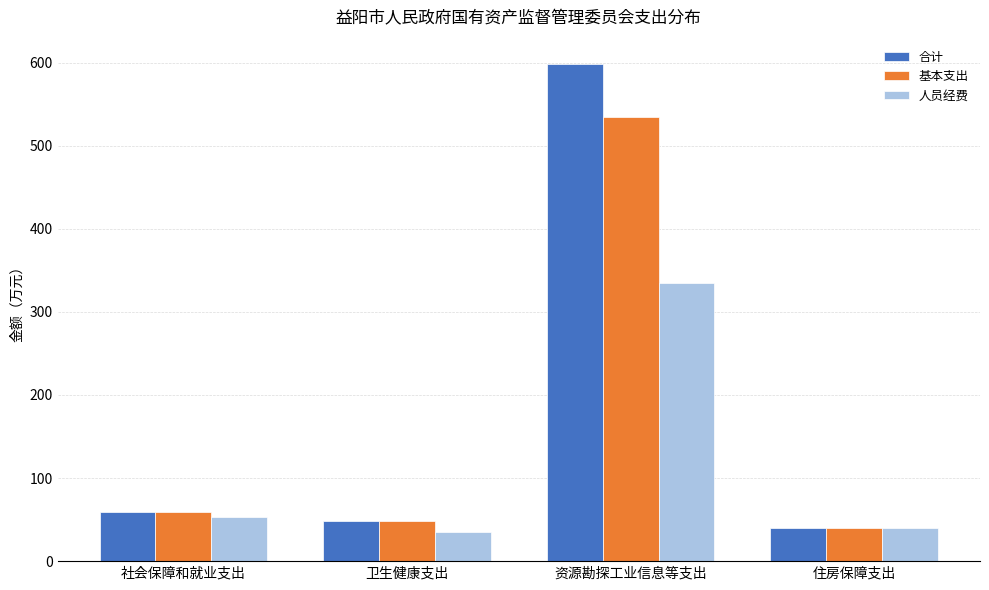

How many categories are shown in the chart?

4